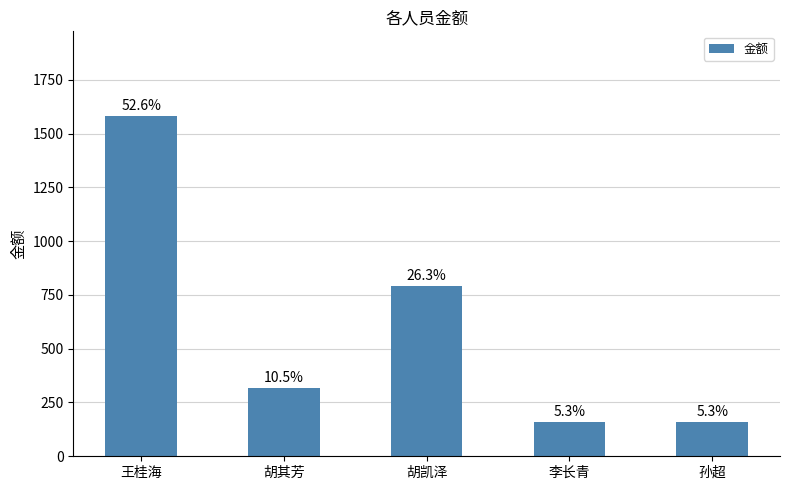

Are the bars horizontal?

No